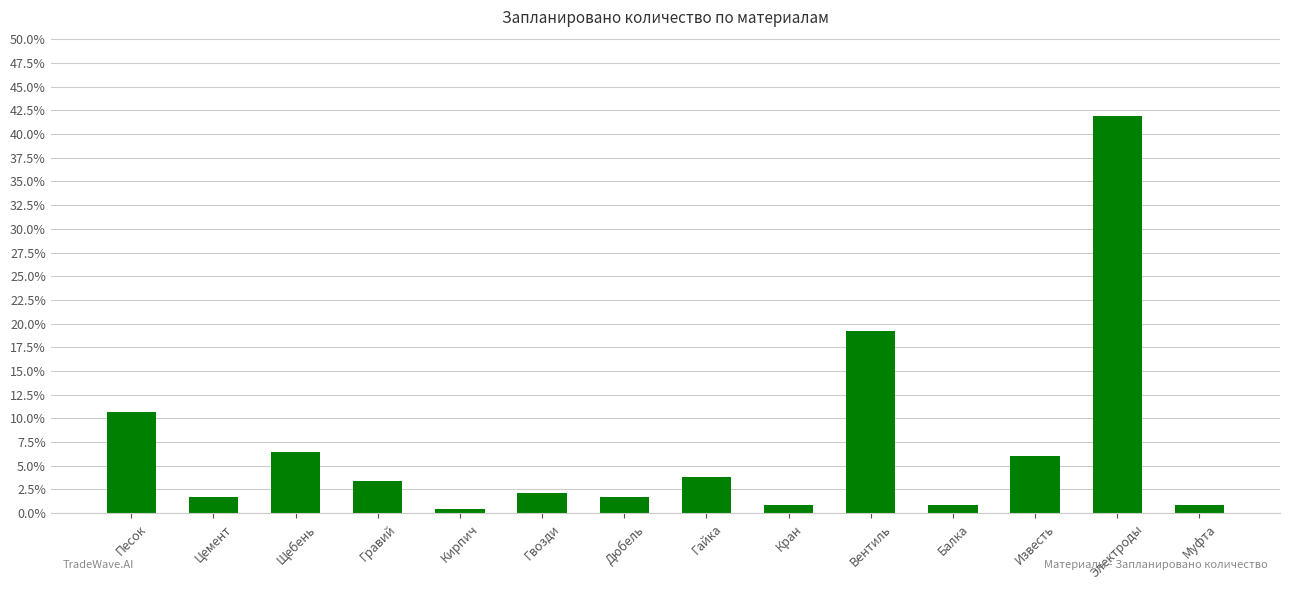

List the labels in order of value, largest first.

Электроды, Вентиль, Песок, Щебень, Известь, Гайка, Гравий, Гвозди, Цемент, Дюбель, Кран, Балка, Муфта, Кирпич